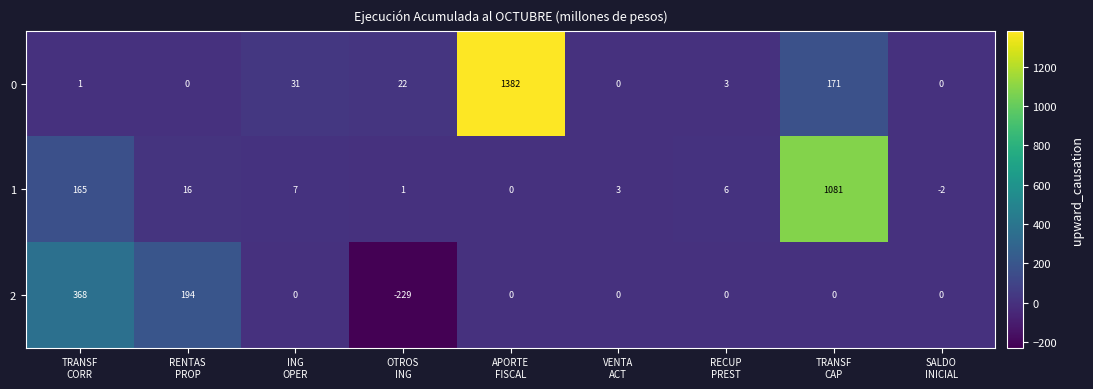

List the series in order of their peak value, lowest first.

2, 1, 0